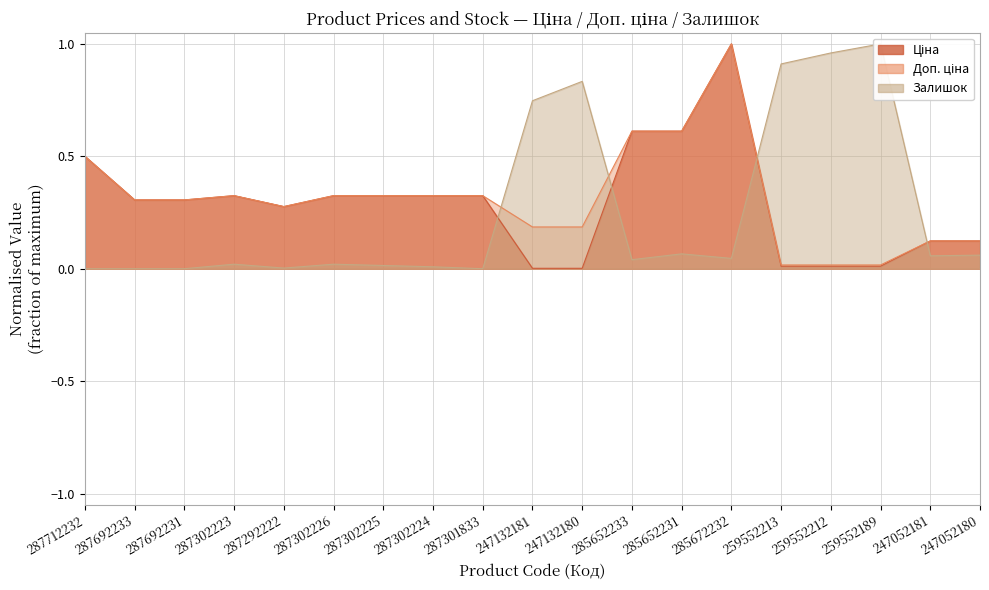

List the series in order of their overall mean, highest first.

Доп. ціна, Ціна, Залишок